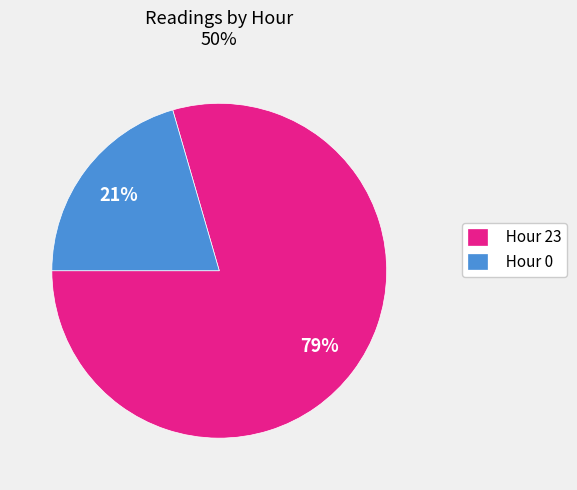

Which has a higher value, Hour 23 or Hour 0?

Hour 23